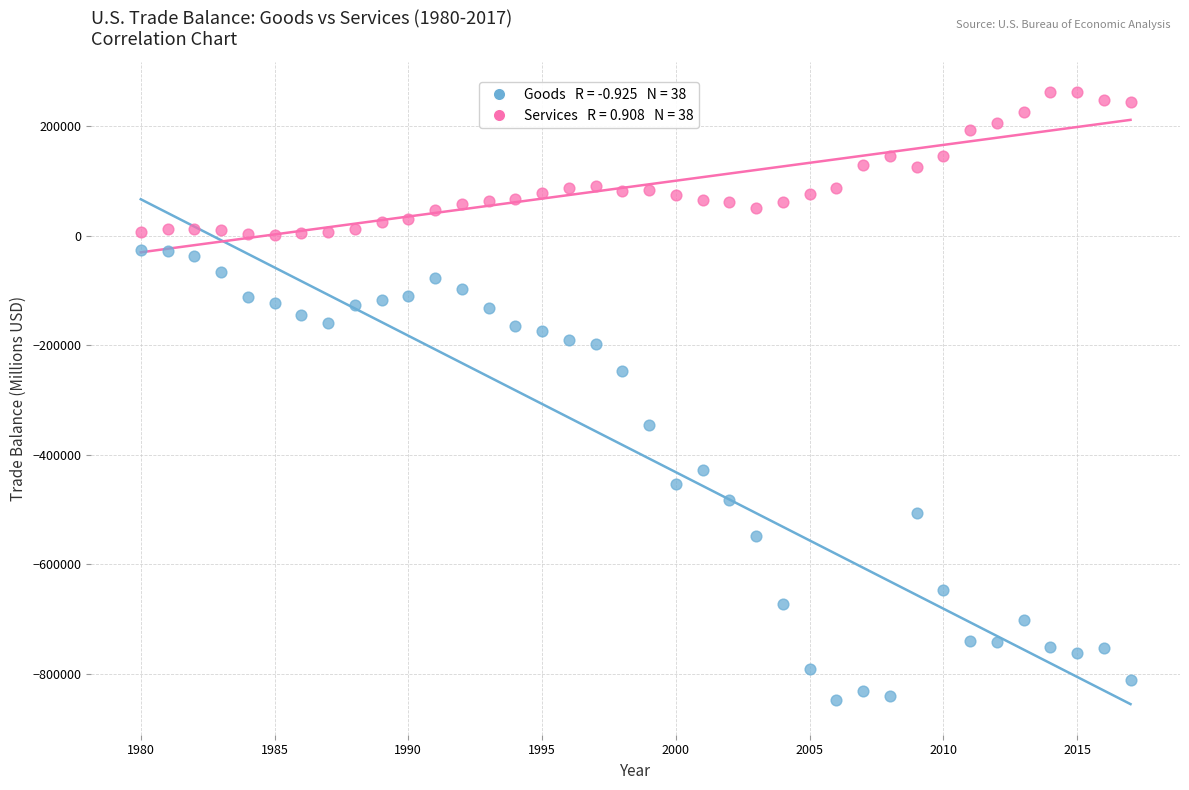

Across all data points, what is the range of Y values (max minus min)?

1108670